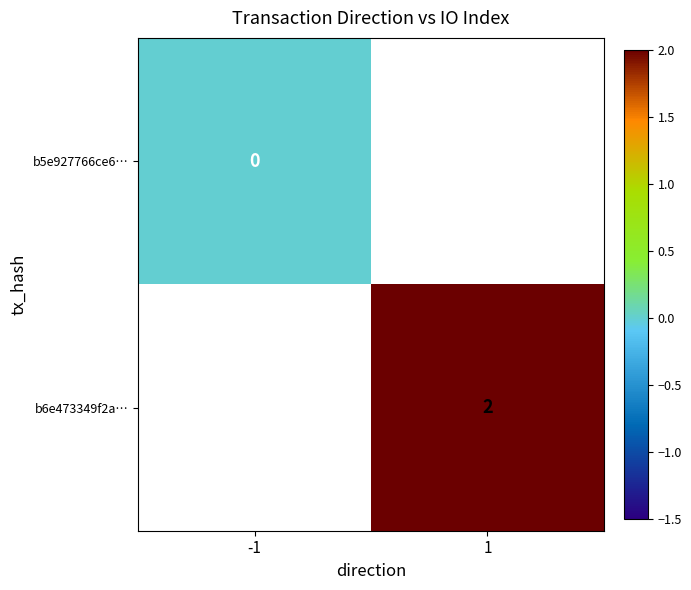

Is it true that b6e473349f2a… equals 2 at 1?

True